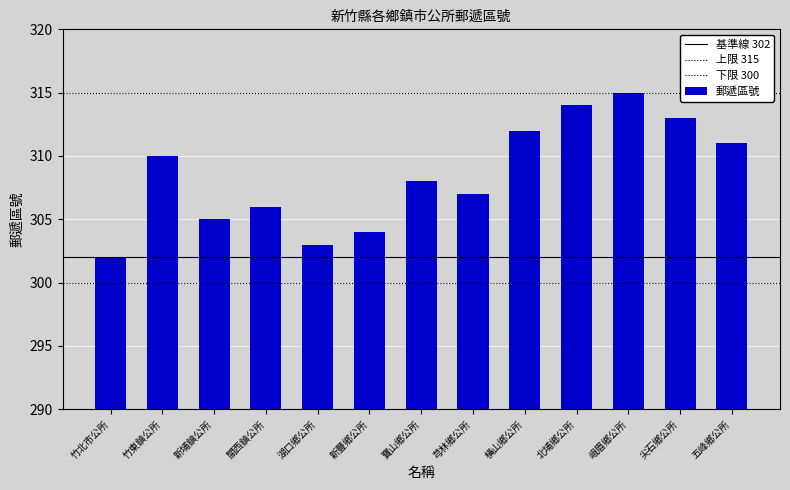

The chart shows a value of 507 at 新豐鄉公所. True or false?

False